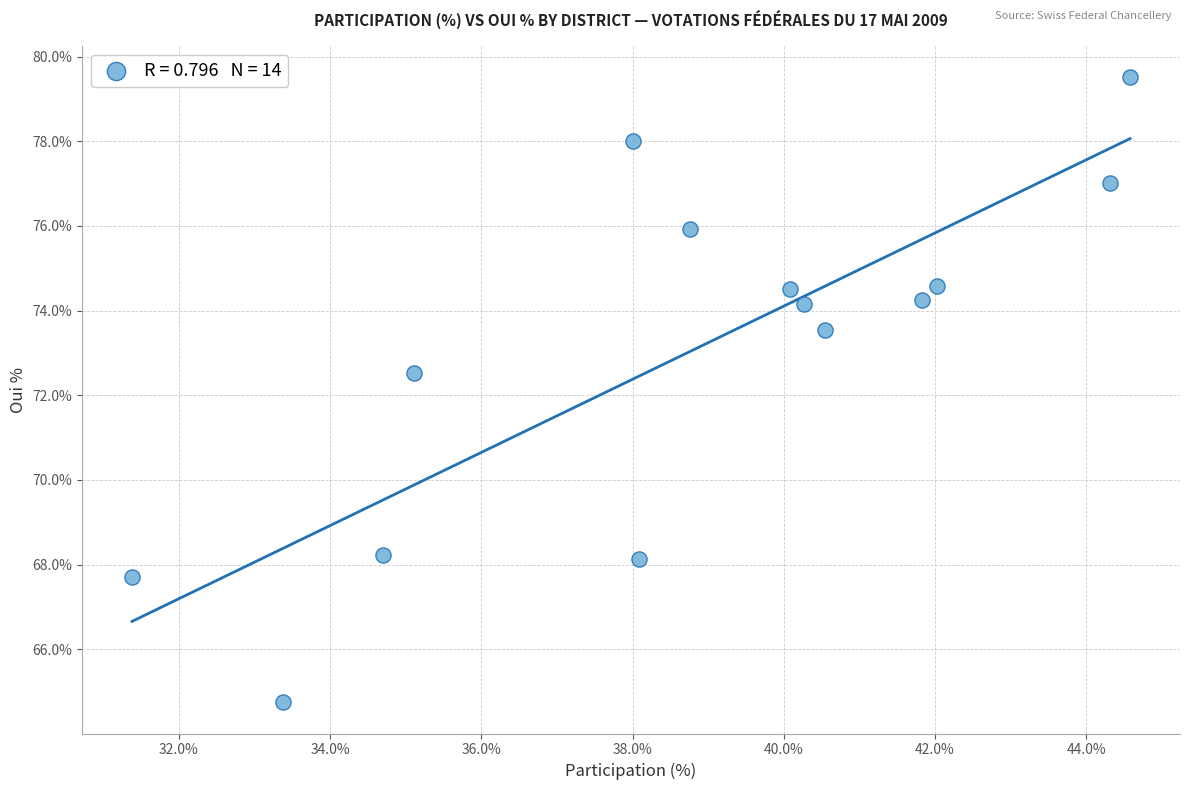

What Y value in the scatter plot is closest to 72?

72.5